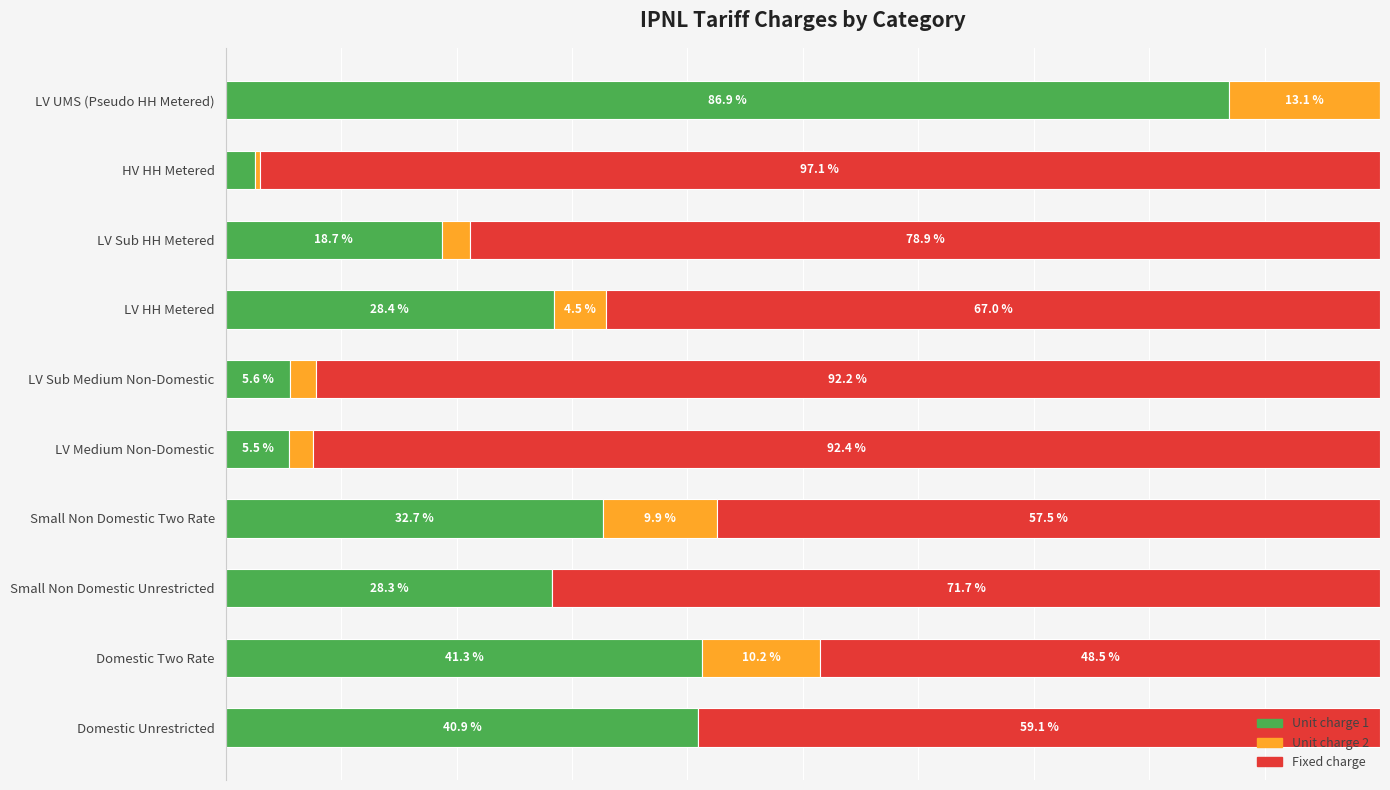

At which label is Unit charge 1 closest to 44?

Domestic Two Rate